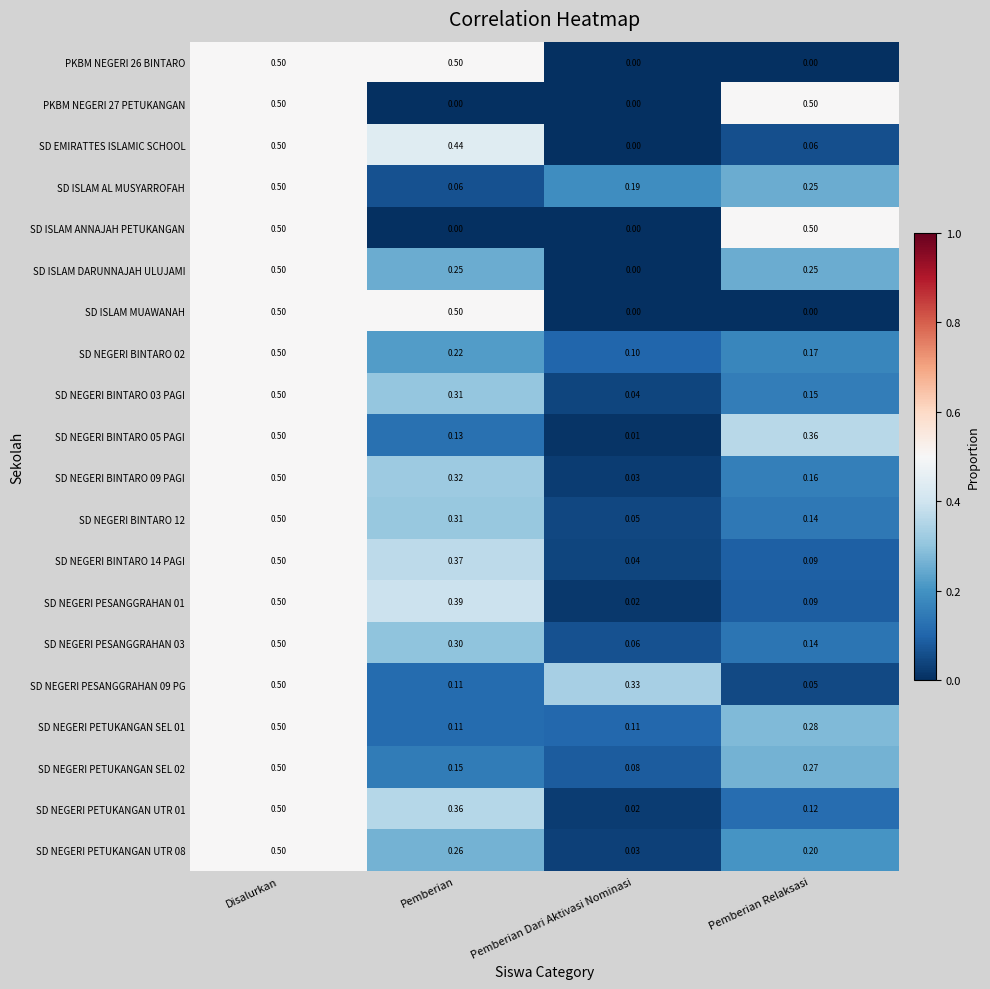

Which series has the largest total across all categories?

SD NEGERI BINTARO 09 PAGI